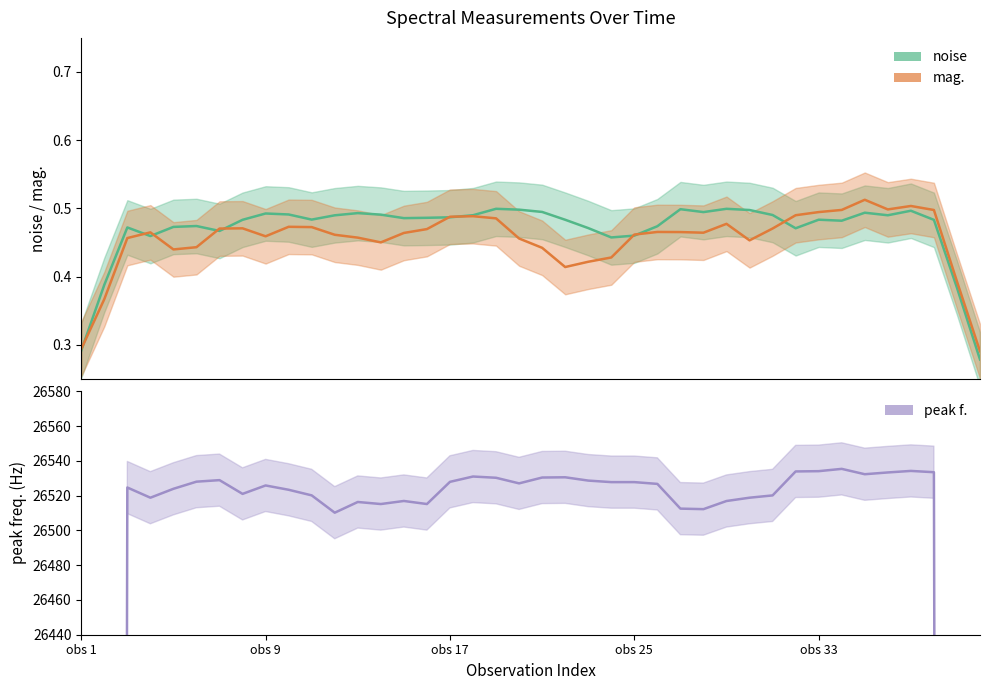

True or false: mag. has a value of 0.7 at 22.

False